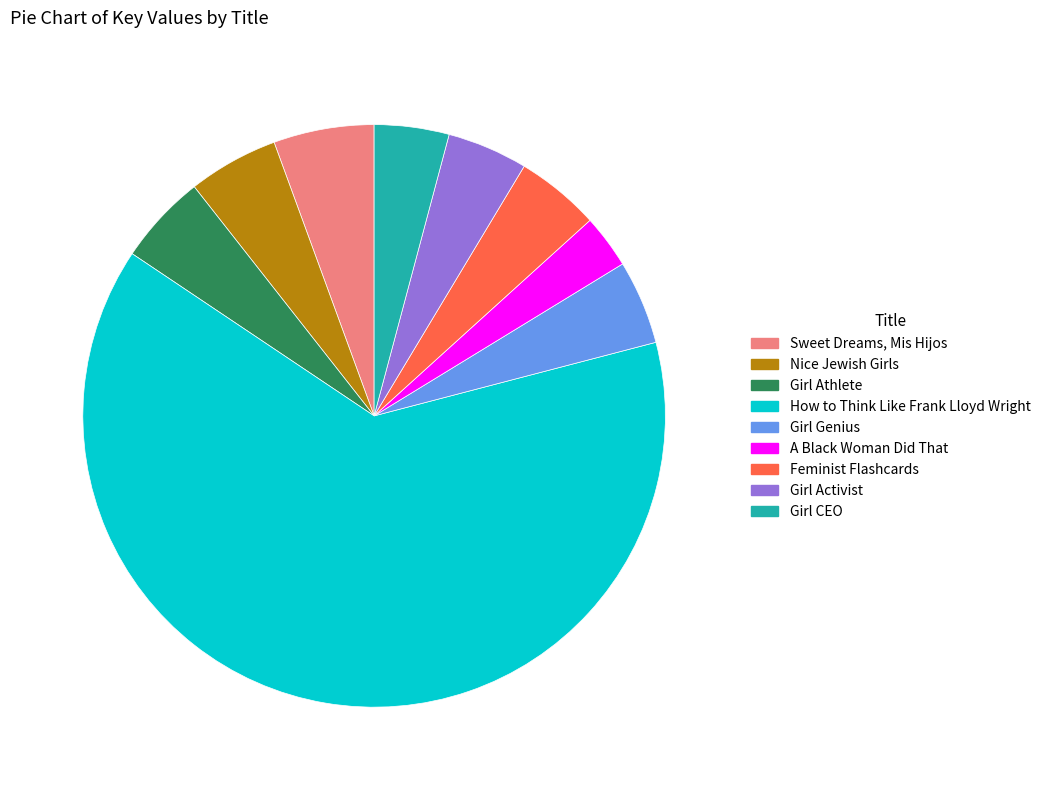

Does any single category account for the majority?

Yes